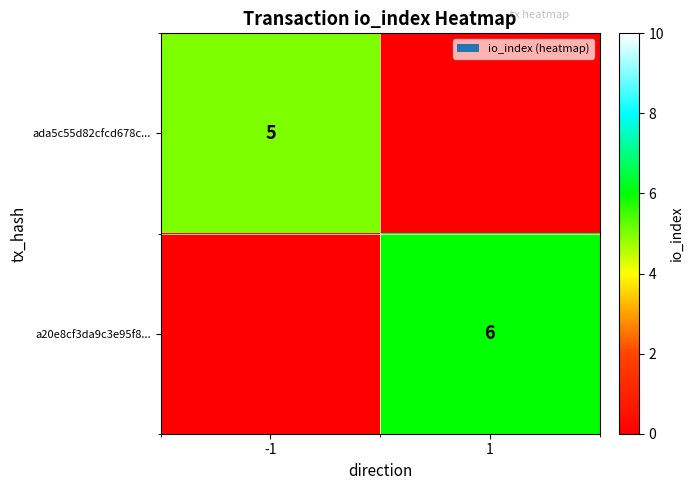

The ada5c55d82cfcd678c... series shows 5 at -1. True or false?

True